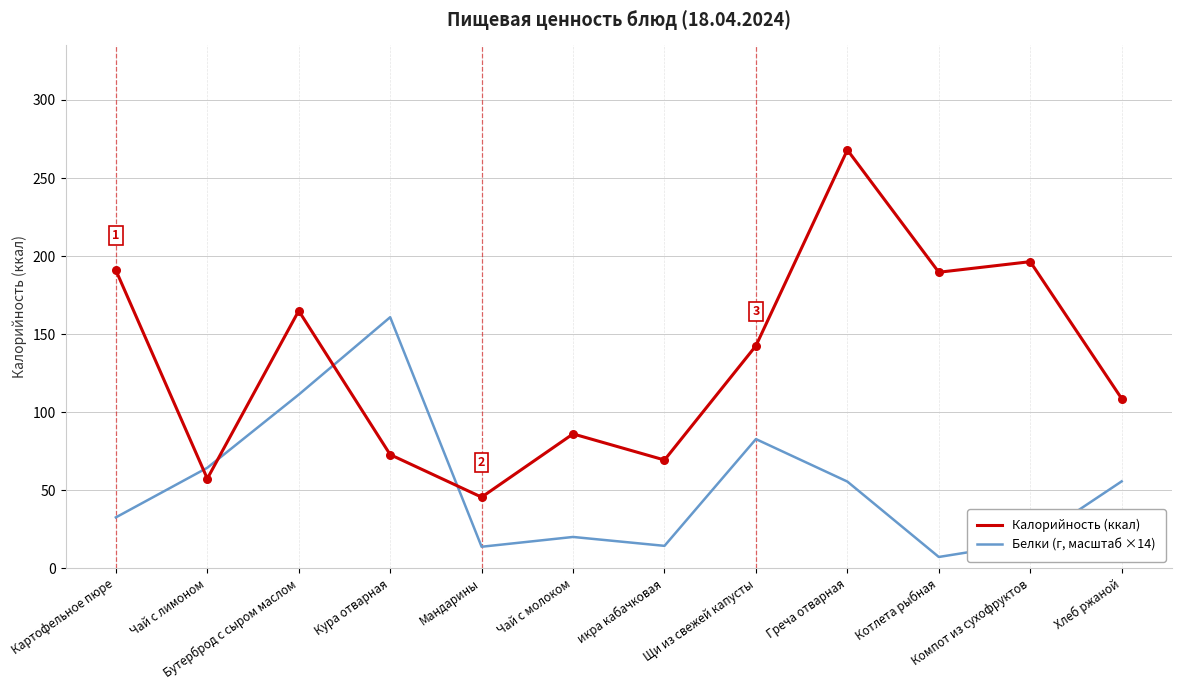

What is the total value across all series at Бутерброд с сыром маслом?

276.1